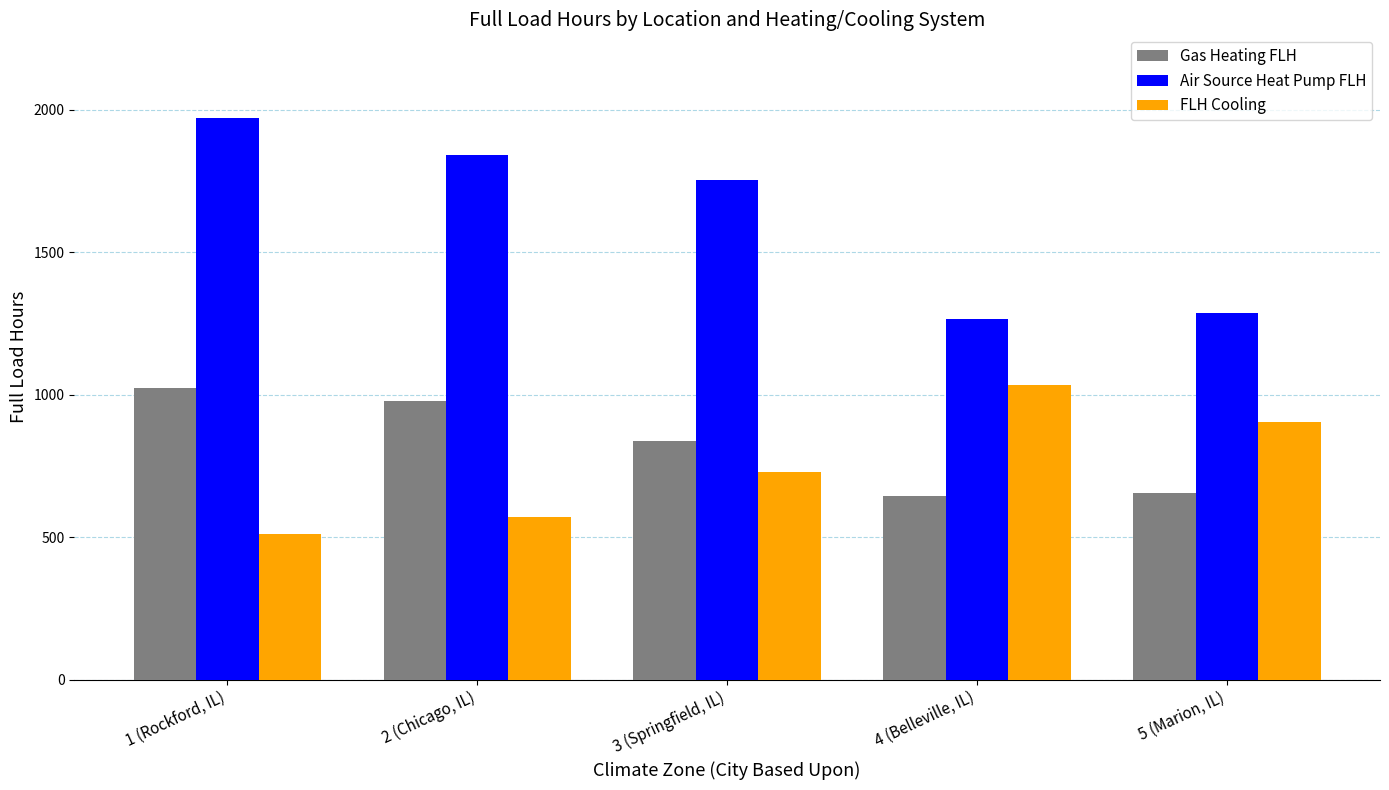

Which category has the lowest value across all series?

1 (Rockford, IL)